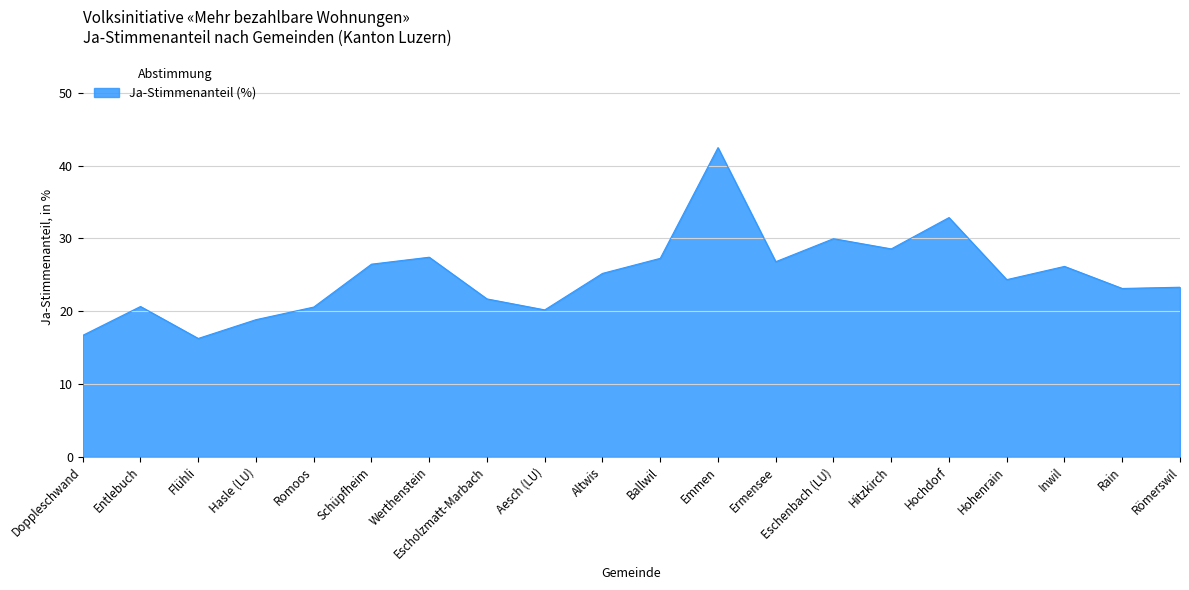

What position from the left is Werthenstein?

7